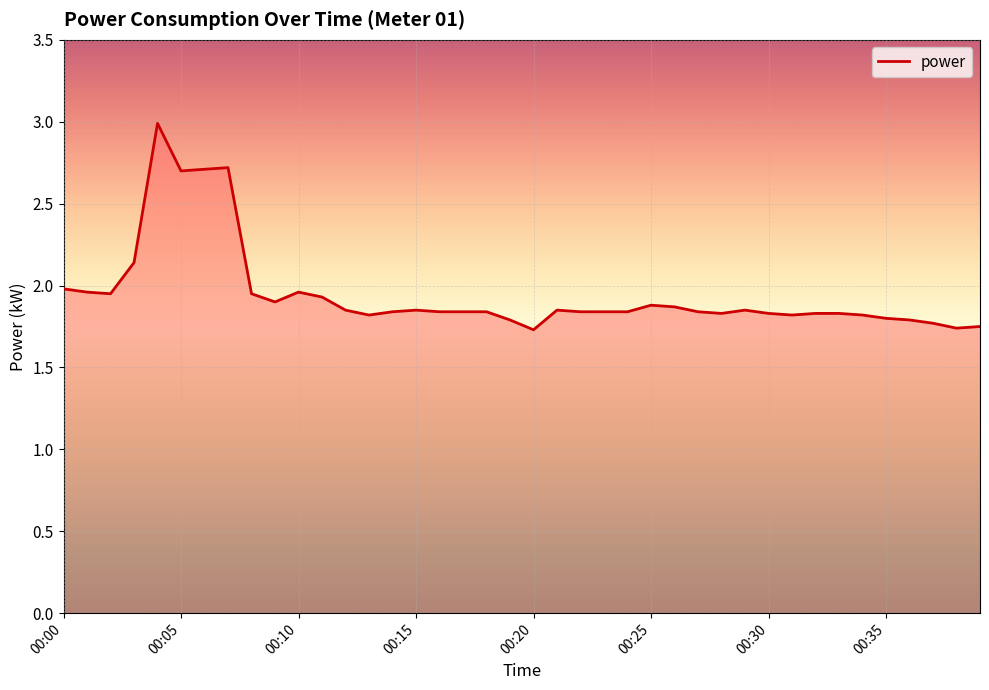

What is the greatest value displayed?

3.0